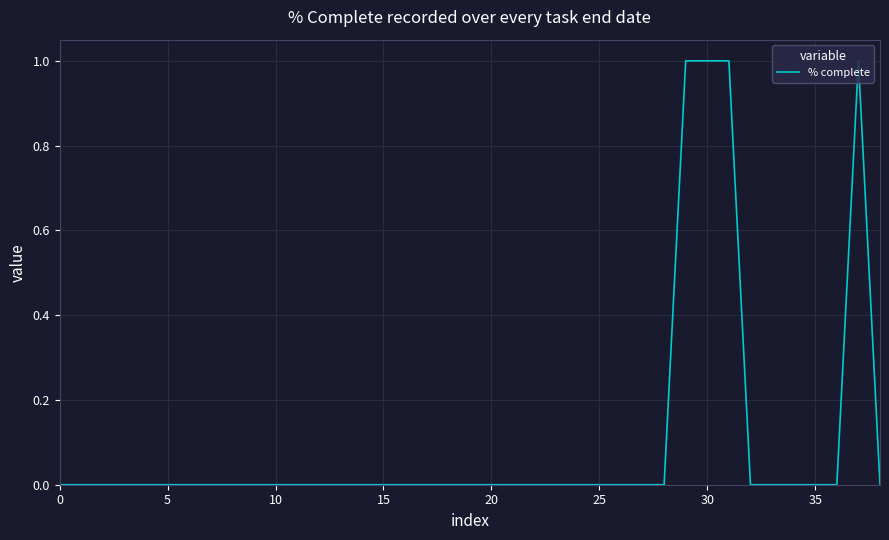

Is this an area chart (filled region under the line)?

No